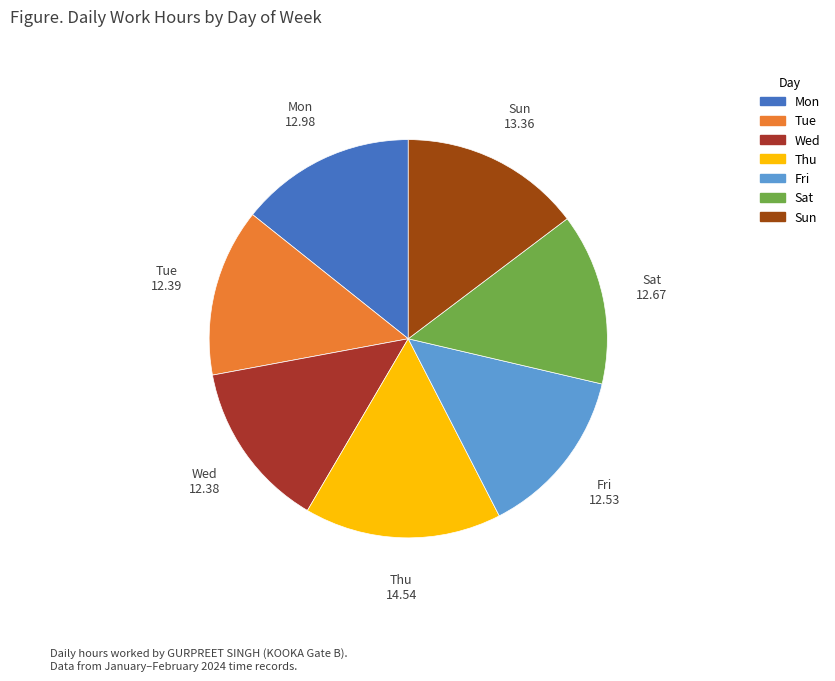

Is there a majority slice in this chart?

No